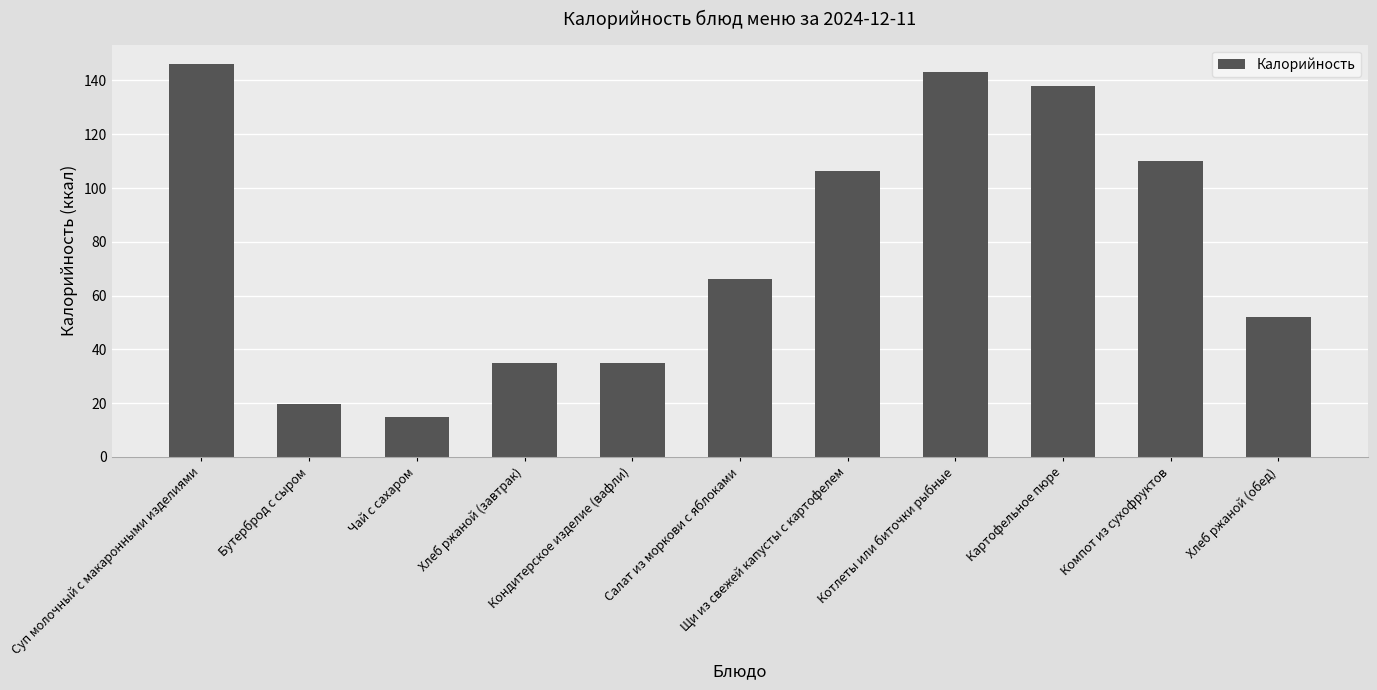

How many bars are there in total?

11